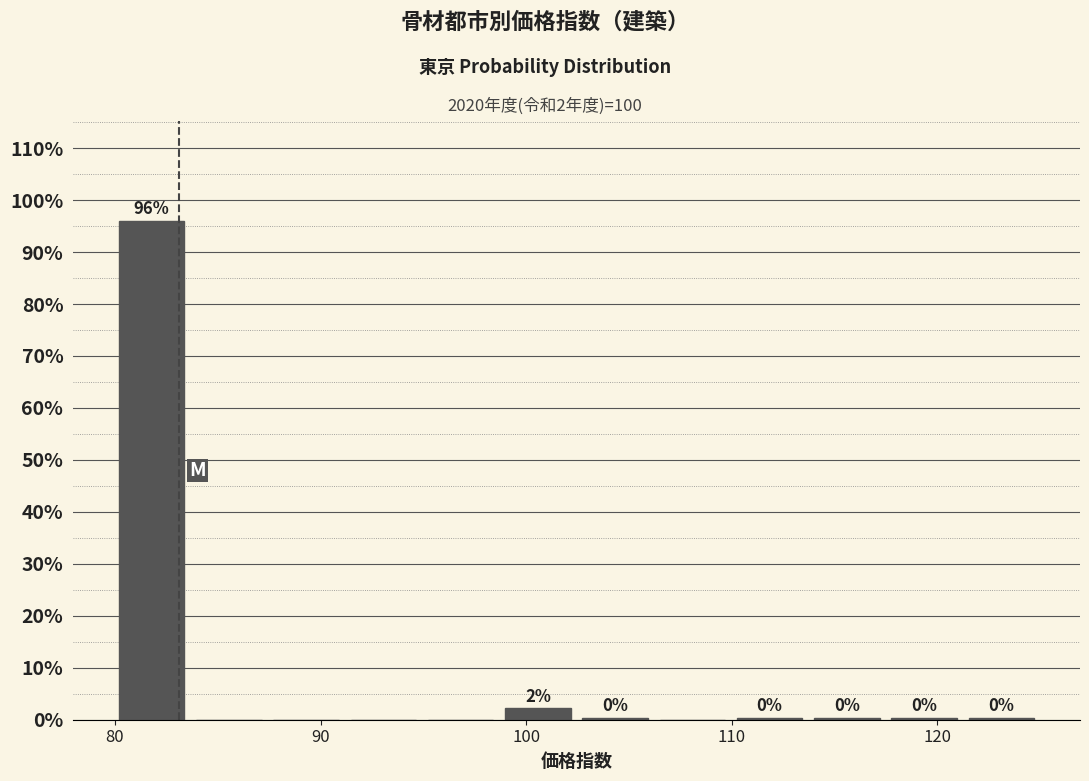

Around what value on the x-axis is the tallest bar? Give the approximate position of its centre, as read against the axis.

82